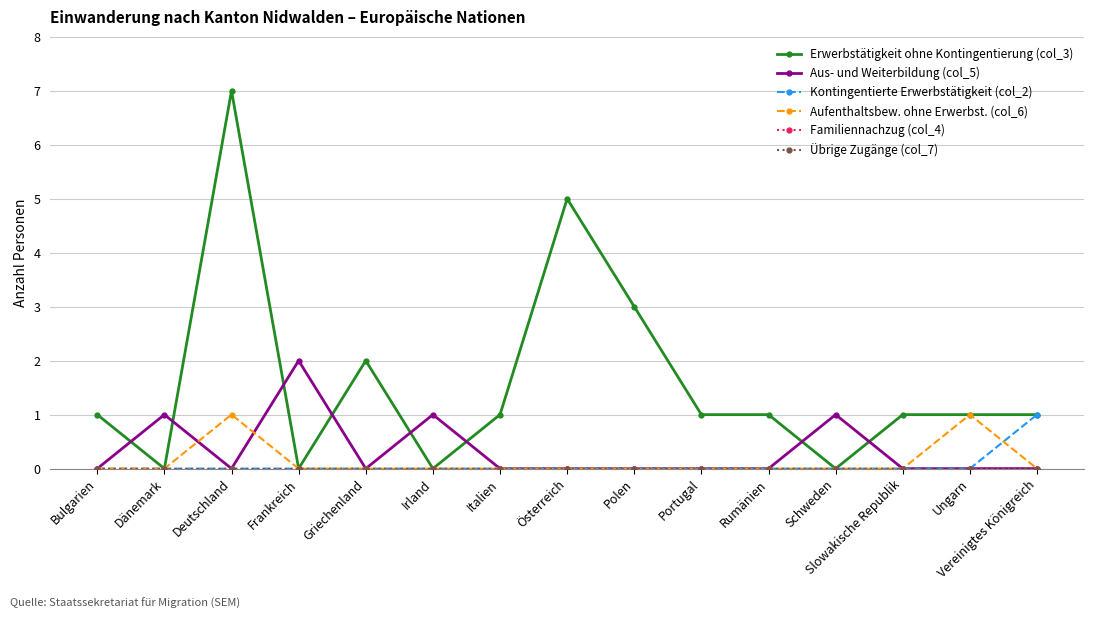

At which category is the sum across all series the highest?

Deutschland